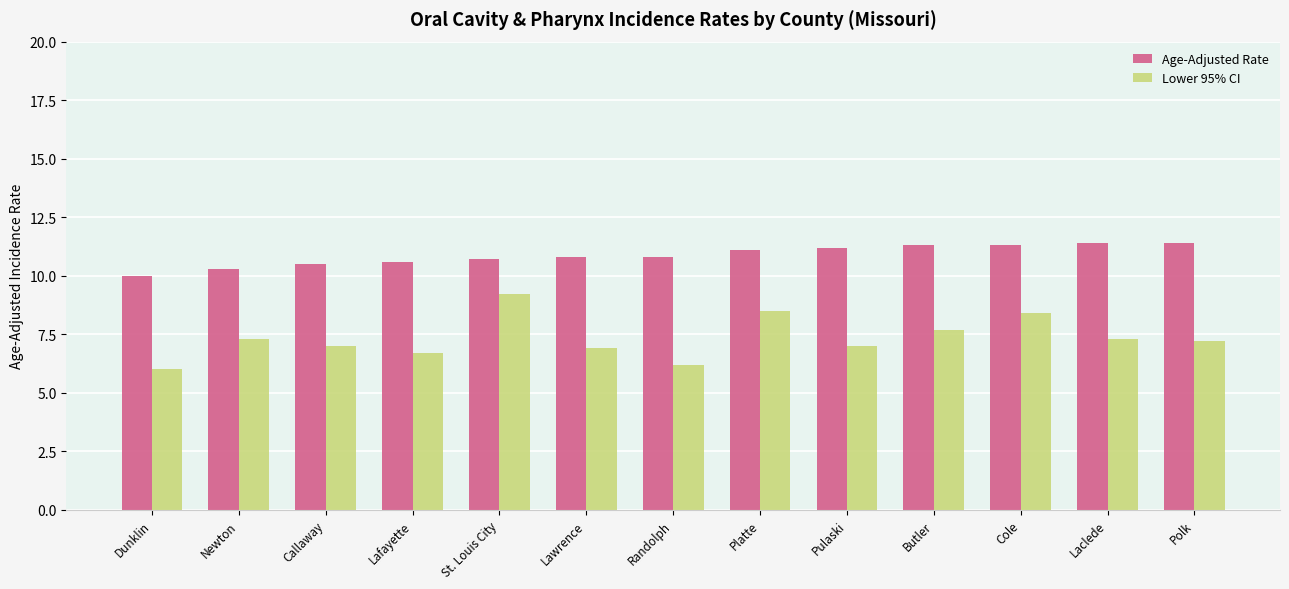

True or false: Lower 95% CI has a value of 6.0 at Dunklin.

True